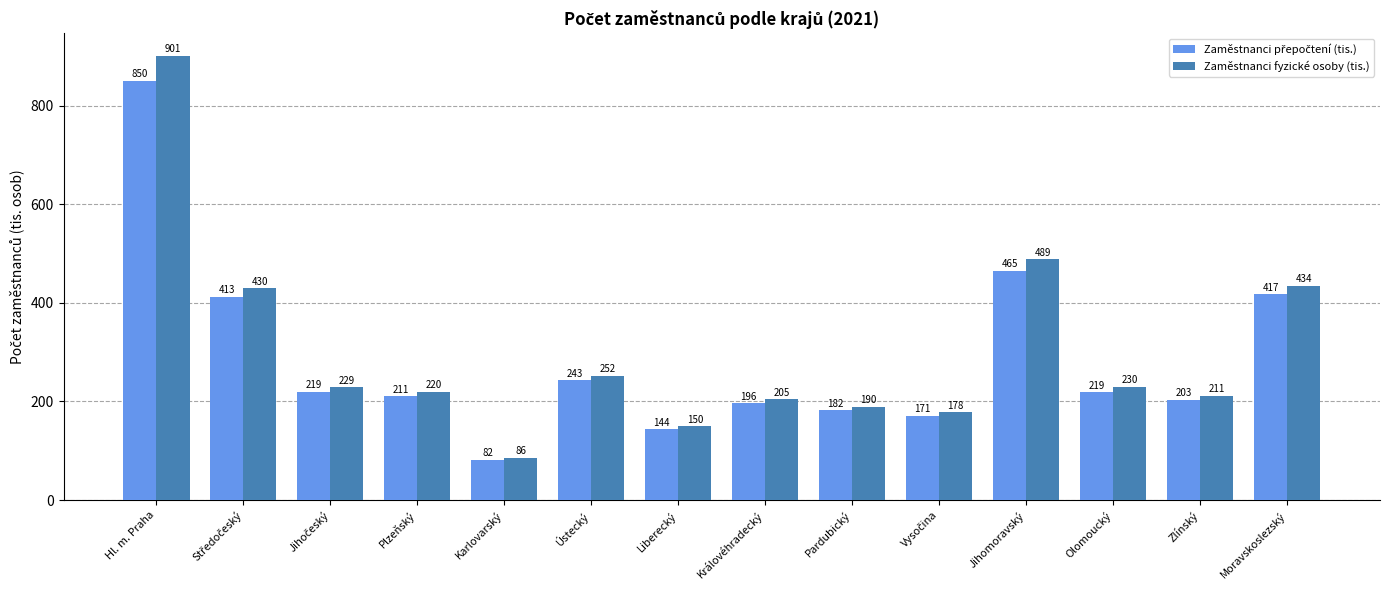

At which category is the sum across all series the highest?

Hl. m. Praha